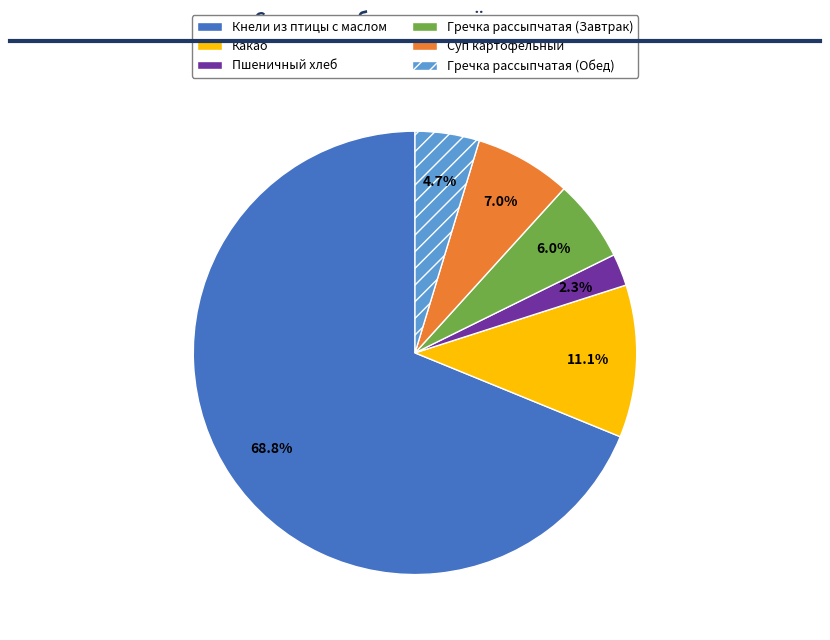

What percentage do Гречка рассыпчатая (Обед) and Пшеничный хлеб together represent?

7.0%